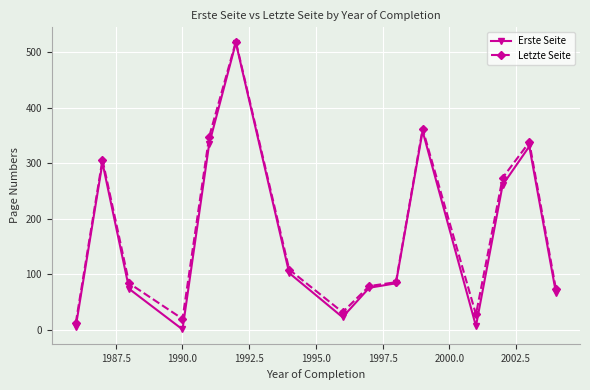

Which series has the largest range (max minus min)?

Erste Seite